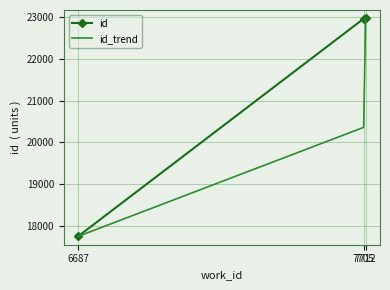

What are all the series names shown in the legend?

id, id_trend